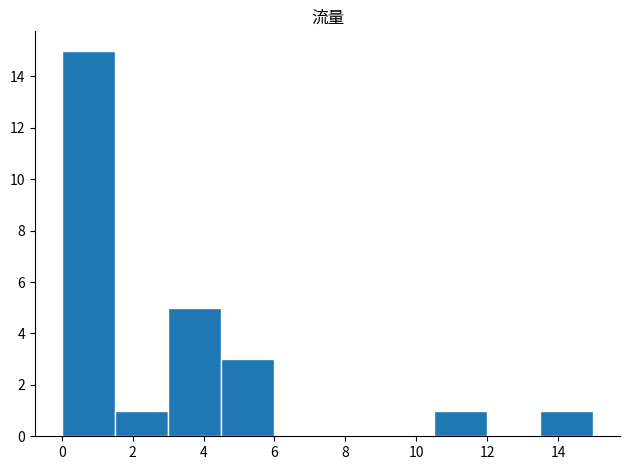

Reading left to right, transcribe this chart: for each bar, give the range it covers on the x-axis and its height. Neither the bar edges nor the heights are printed on the chart, so give them approximately, as read against the axes.

0.0 to 1.5: 15
1.5 to 3.0: 1
3.0 to 4.5: 5
4.5 to 6.0: 3
6.0 to 7.5: 0
7.5 to 9.0: 0
9.0 to 10.5: 0
10.5 to 12.0: 1
12.0 to 13.5: 0
13.5 to 15.0: 1